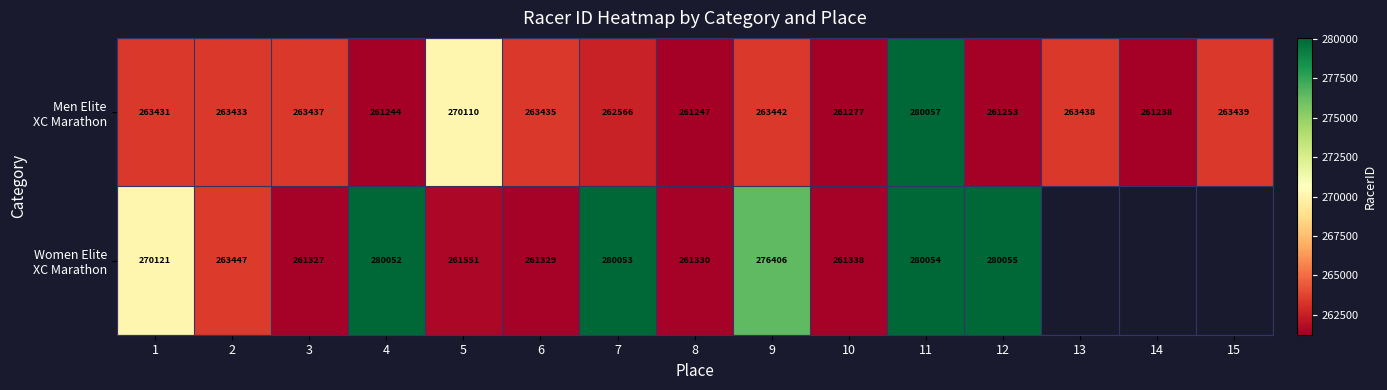

What is the total value across all series at 5?

531661